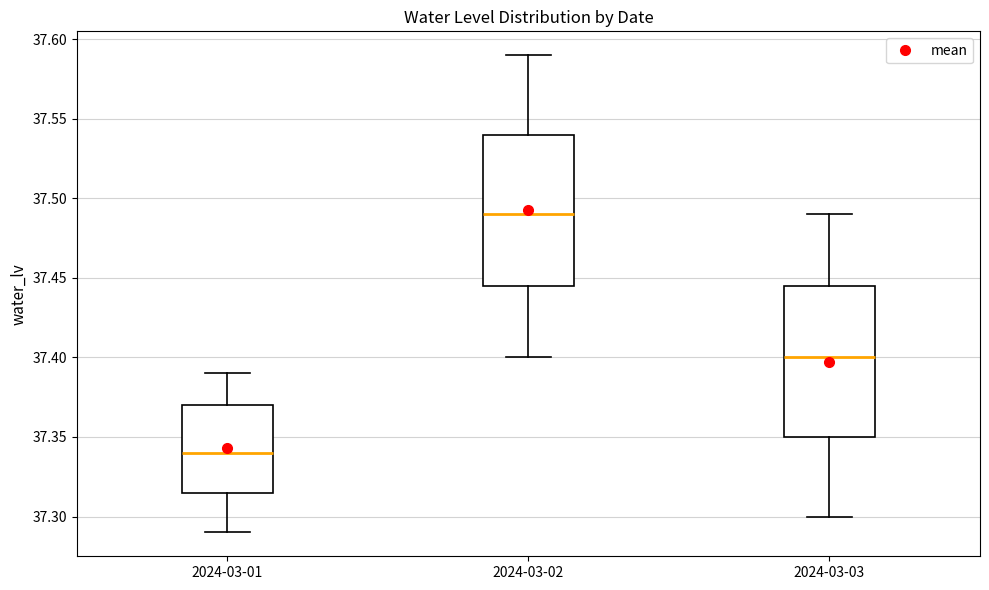

Where is the lower edge of the box for 2024-03-02 on the y-axis? The values are not printed on the chart, so give them approximately, as read against the axis.

37.445